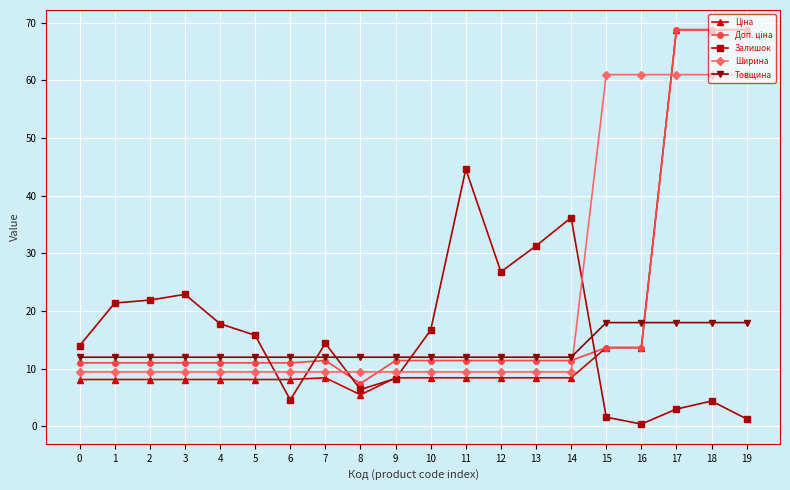

Does the chart display data point markers on the line(s)?

Yes